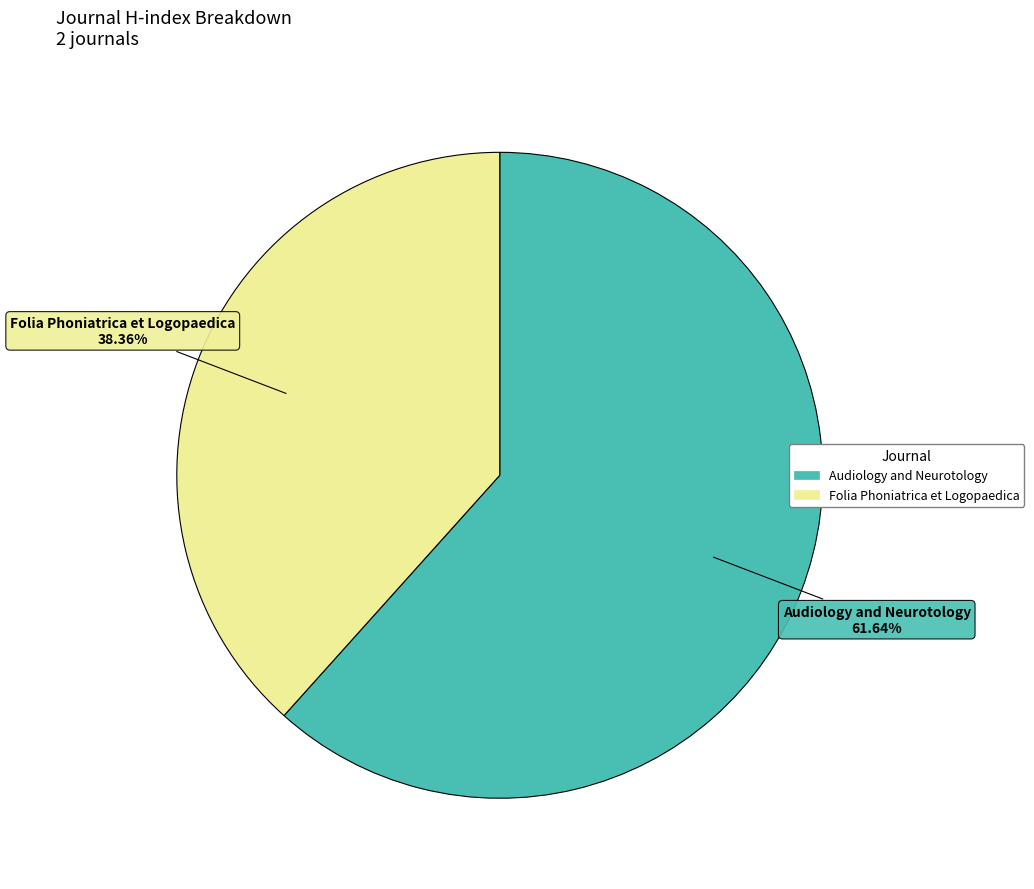

Which slice represents more than half of the pie?

Audiology and Neurotology